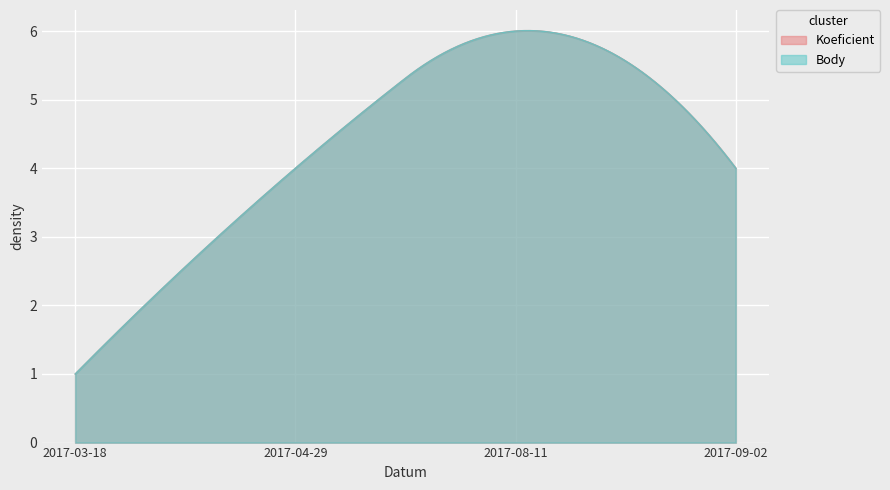

What is the maximum value shown in the chart?

6